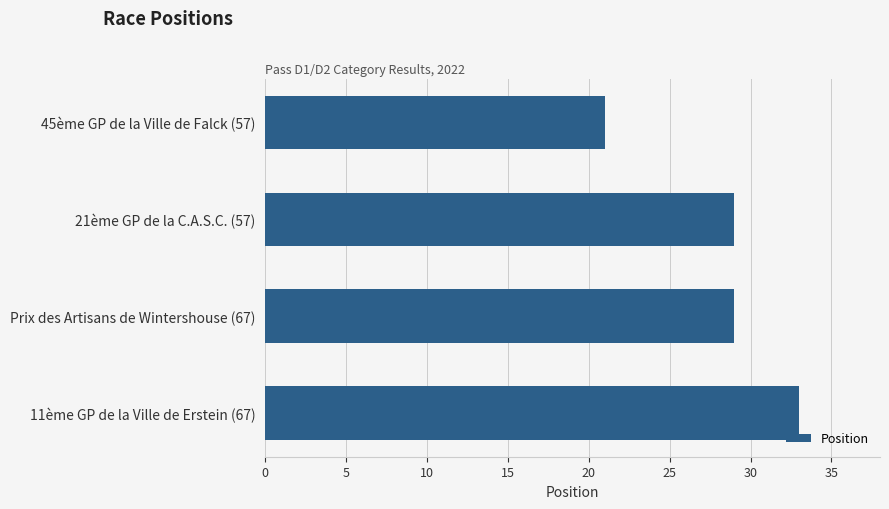

What is the change in value from Prix des Artisans de Wintershouse (67) to 11ème GP de la Ville de Erstein (67)?

+4